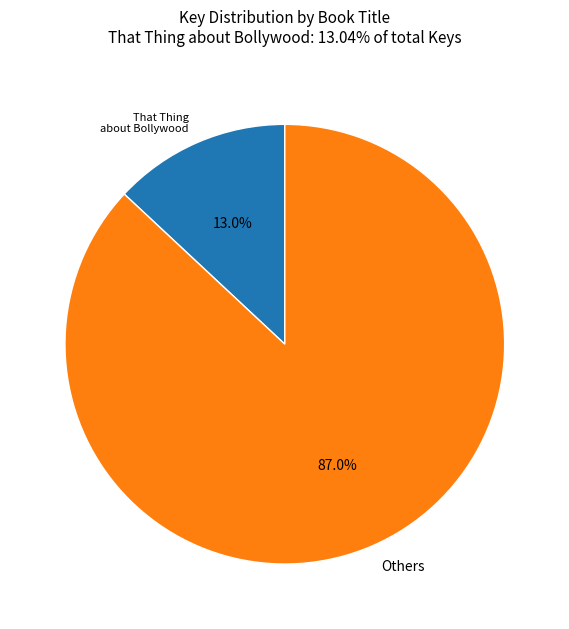

Is the sum of Others and That Thing about Bollywood greater than half?

Yes